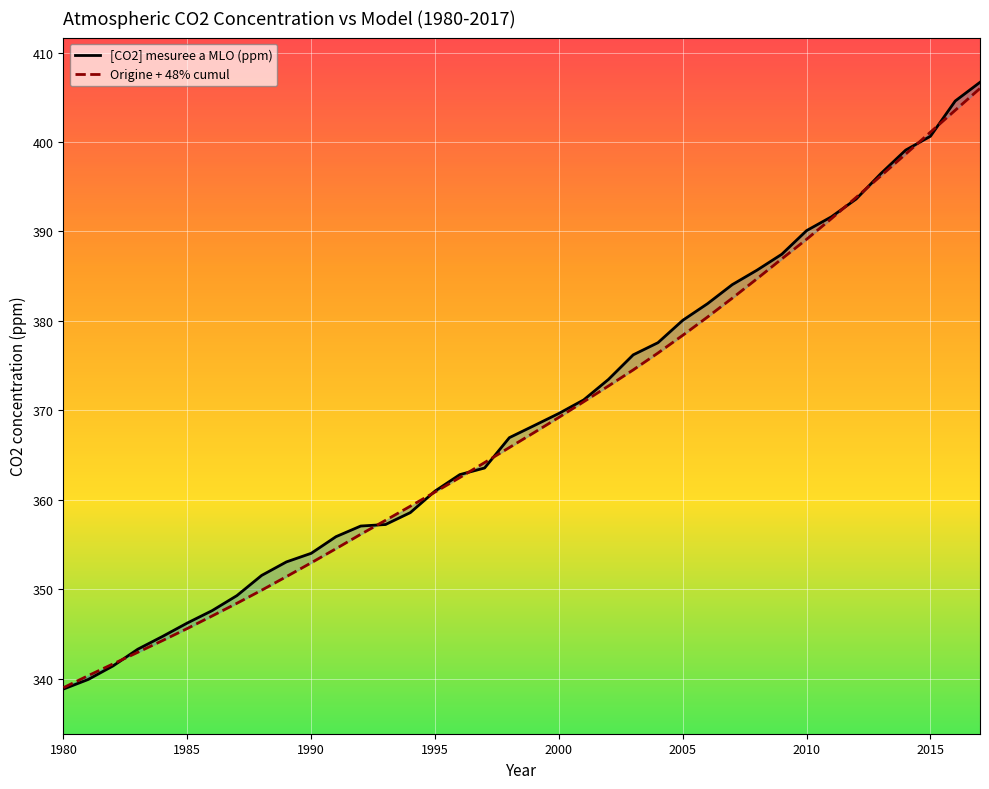

How many intersections are there between Origine + 48% cumul and [CO2] mesuree a MLO (ppm)?

9